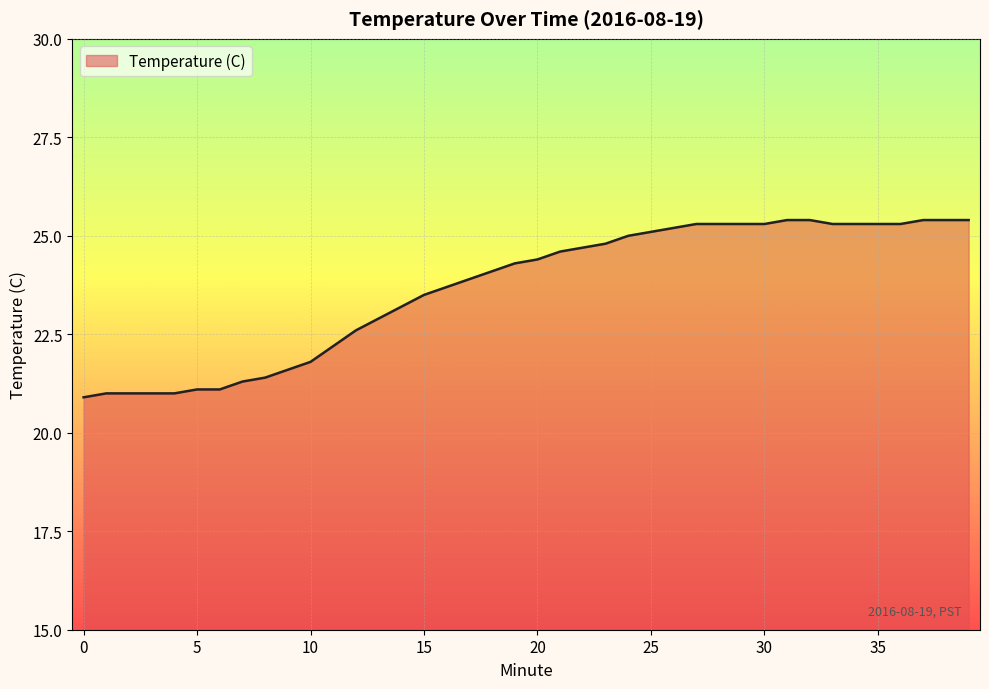

What is the greatest value displayed?

25.4